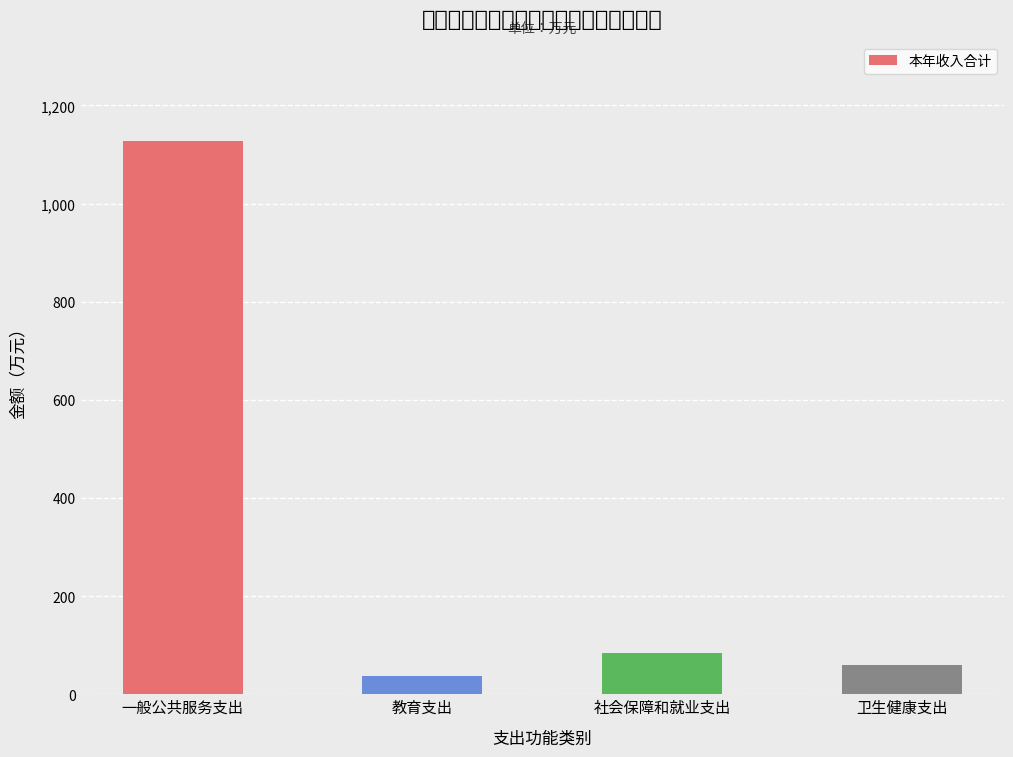

The value at 教育支出 is 67.1. True or false?

False